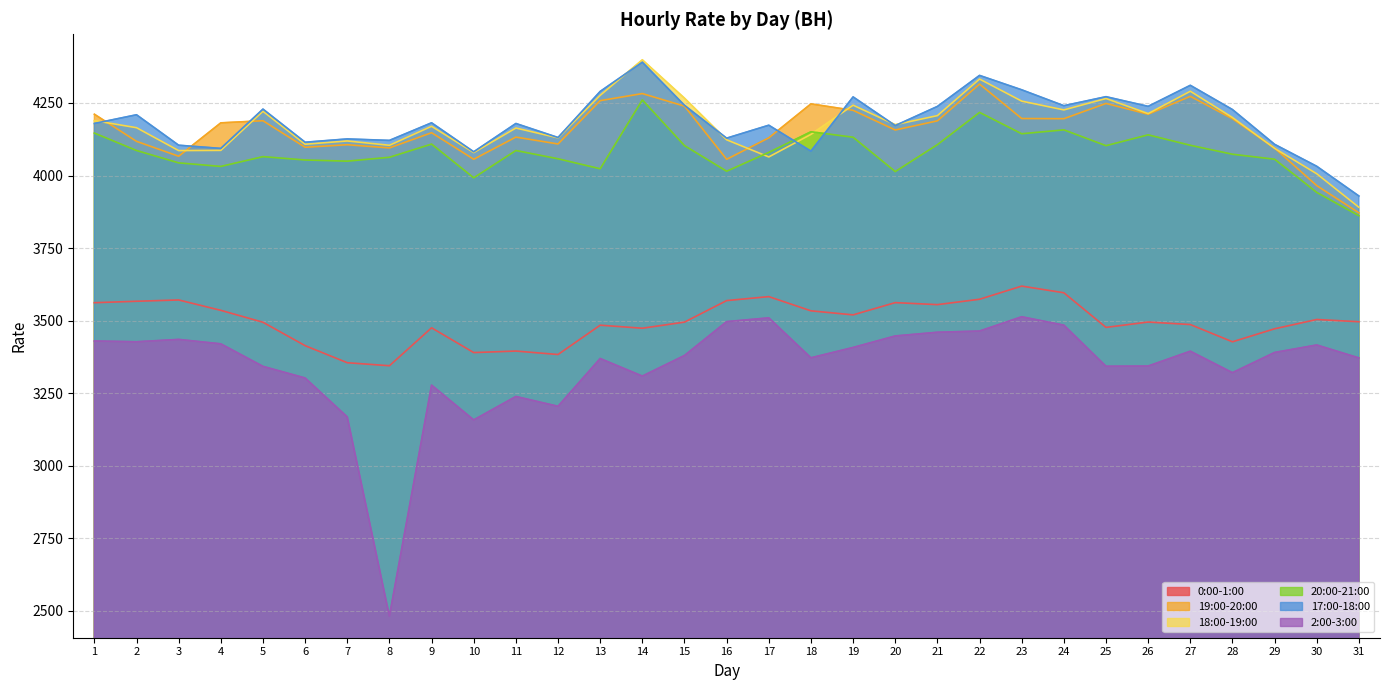

True or false: 0:00-1:00 and 20:00-21:00 intersect in this chart.

False